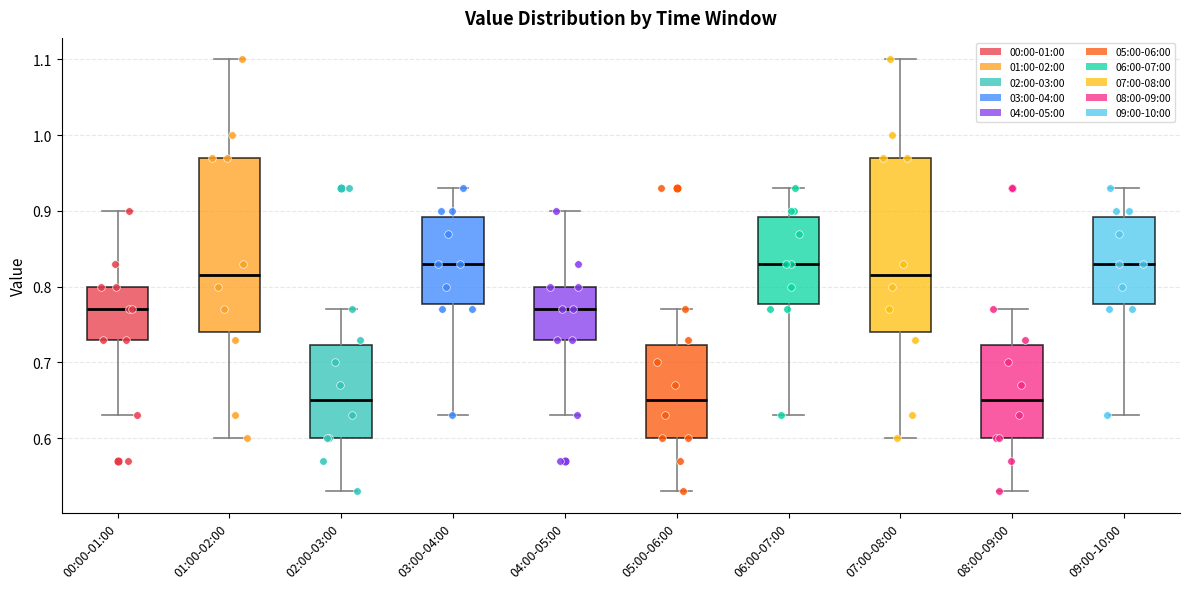

Where is the lower edge of the box for 03:00-04:00 on the y-axis? The values are not printed on the chart, so give them approximately, as read against the axis.

0.78